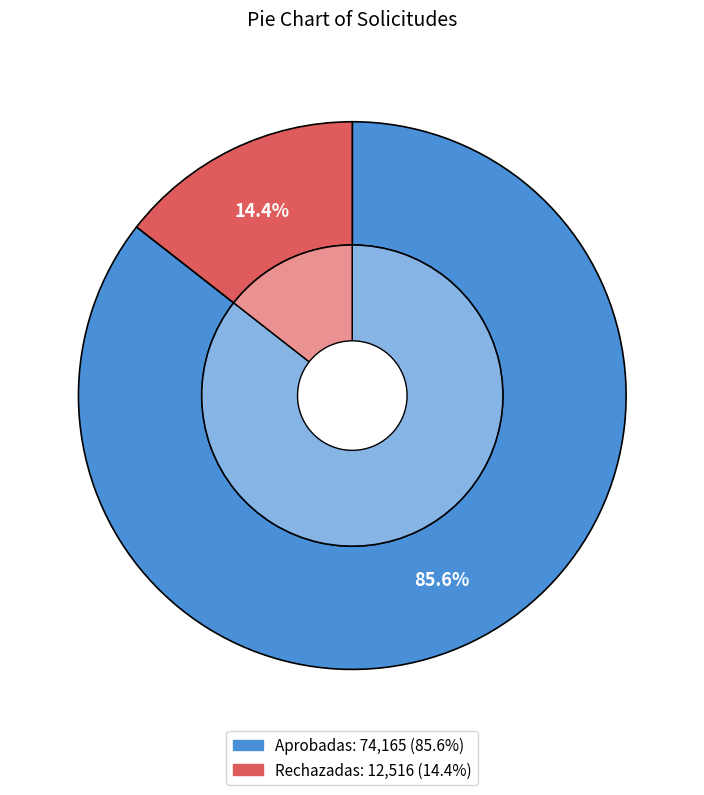

To the nearest percent, what portion does Aprobadas represent?

86%